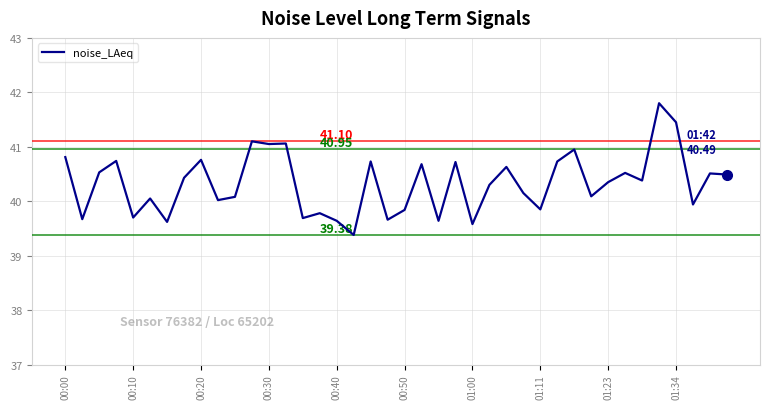

What is the average value?

40.3